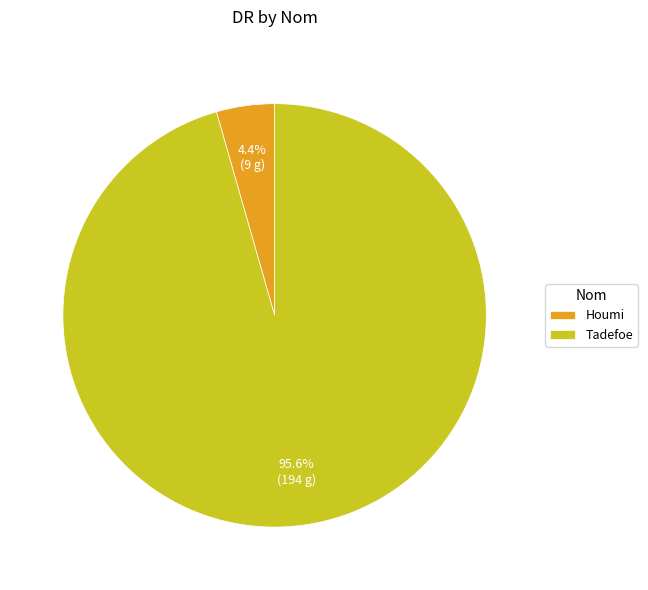

True or false: Houmi accounts for 4% of the total.

True